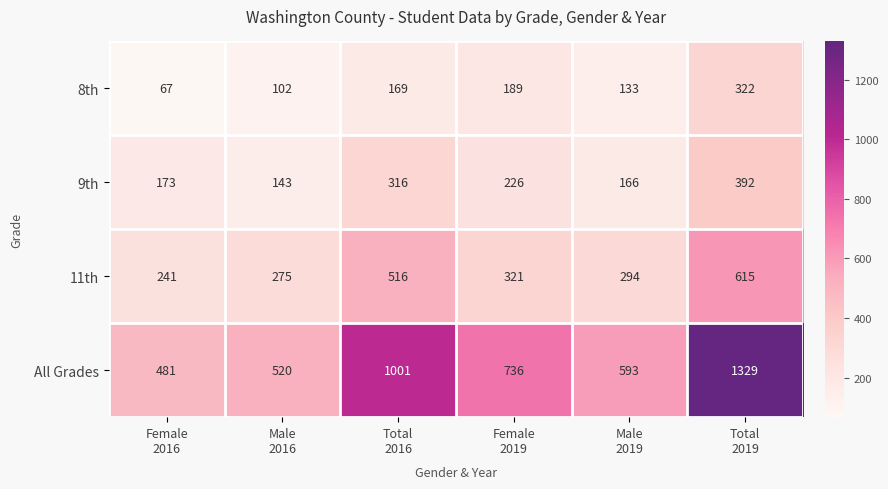

At which category does the chart reach its peak across all series?

Total
2019